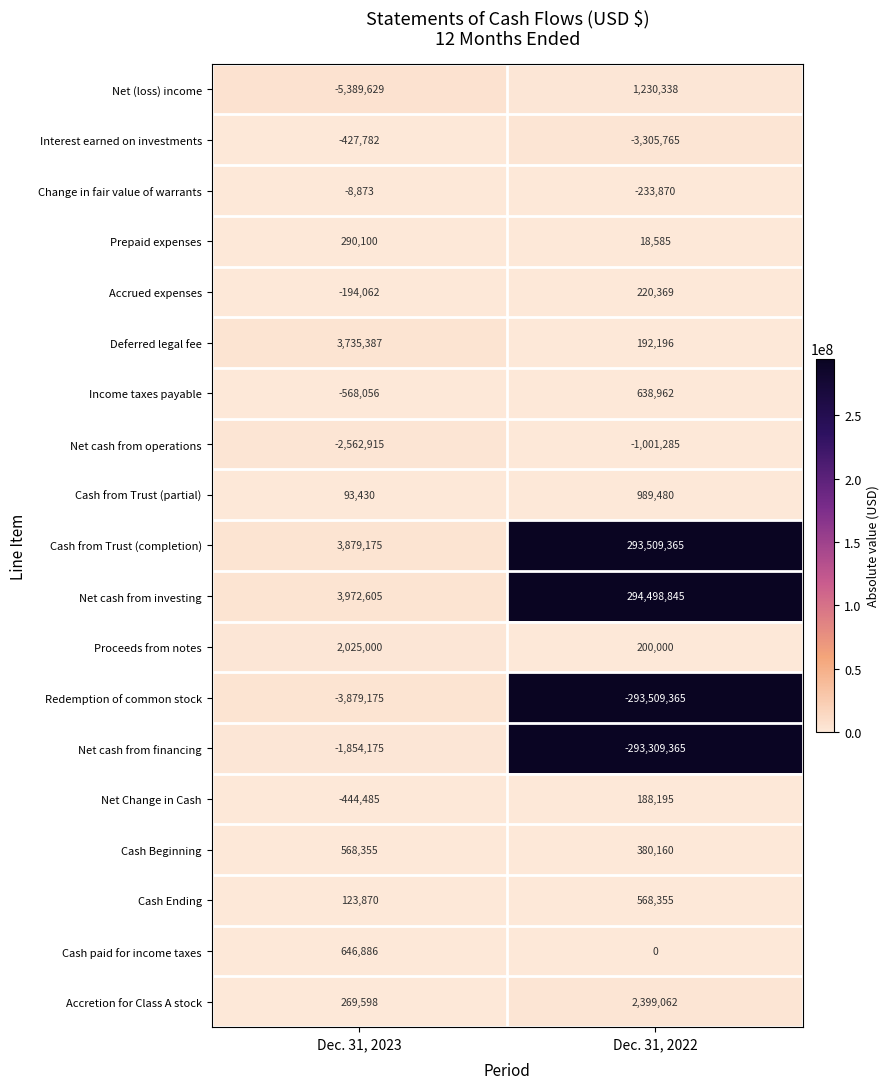

The Cash paid for income taxes series shows 646886 at Dec. 31, 2023. True or false?

True